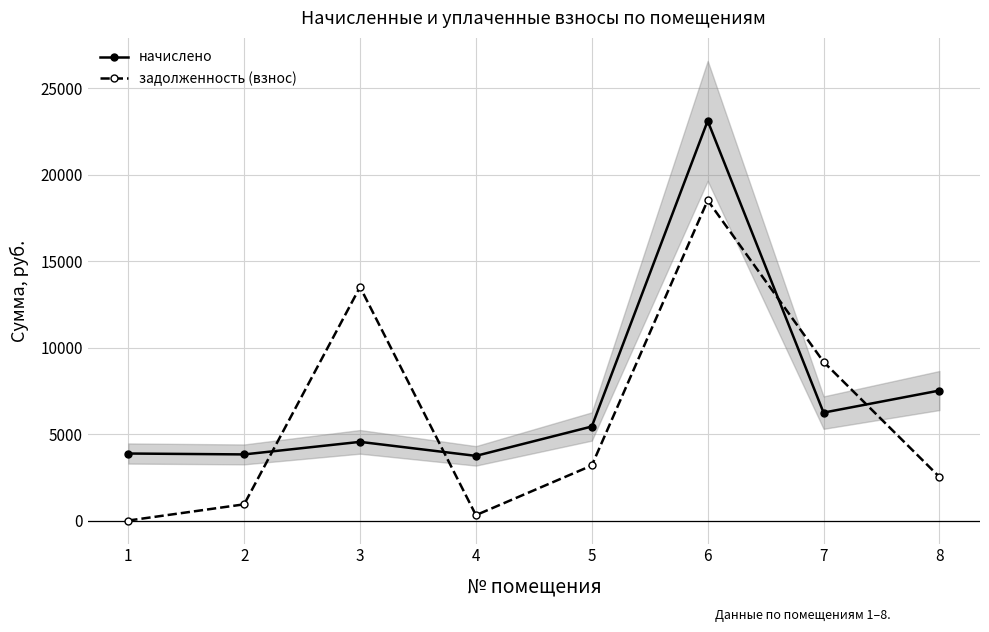

Where is начислено nearest to the value 13438?

8